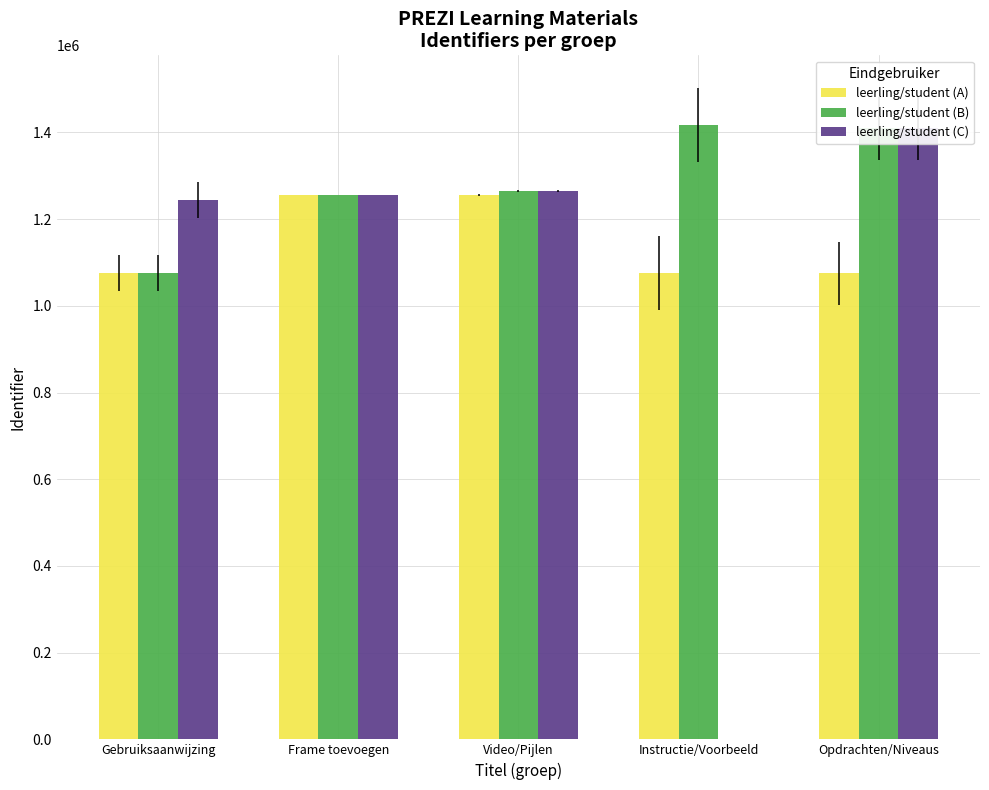

Which series has the largest total across all categories?

leerling/student (B)